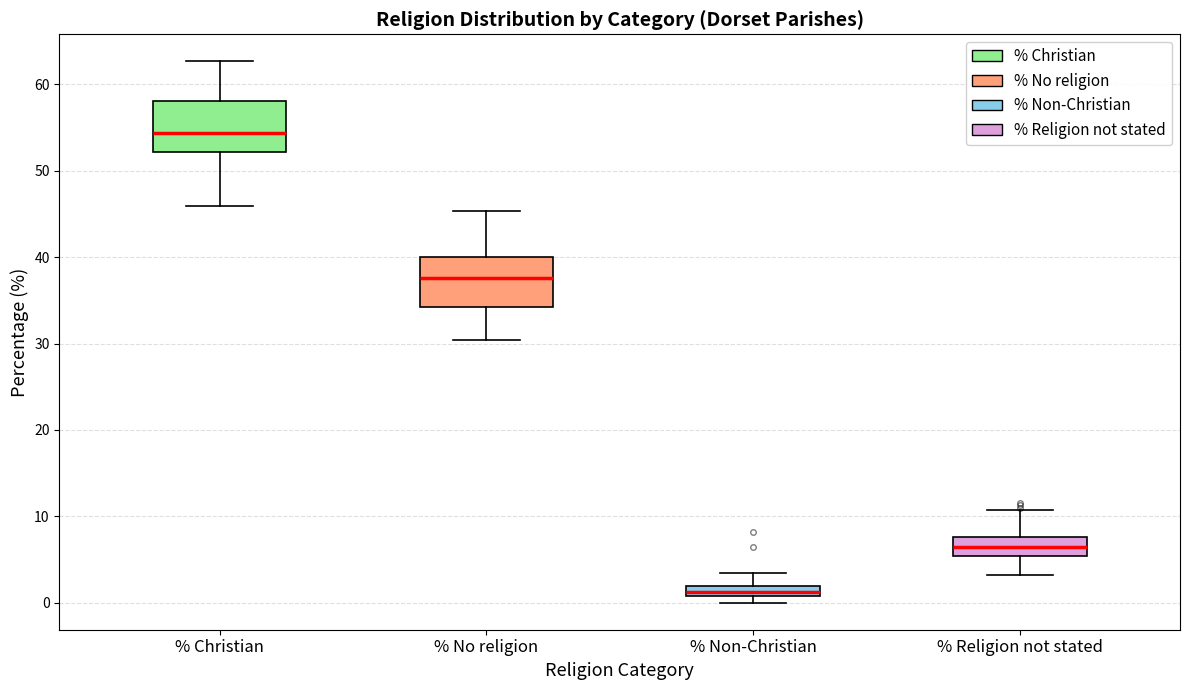

Where is the lower edge of the box for % Non-Christian on the y-axis? The values are not printed on the chart, so give them approximately, as read against the axis.

1